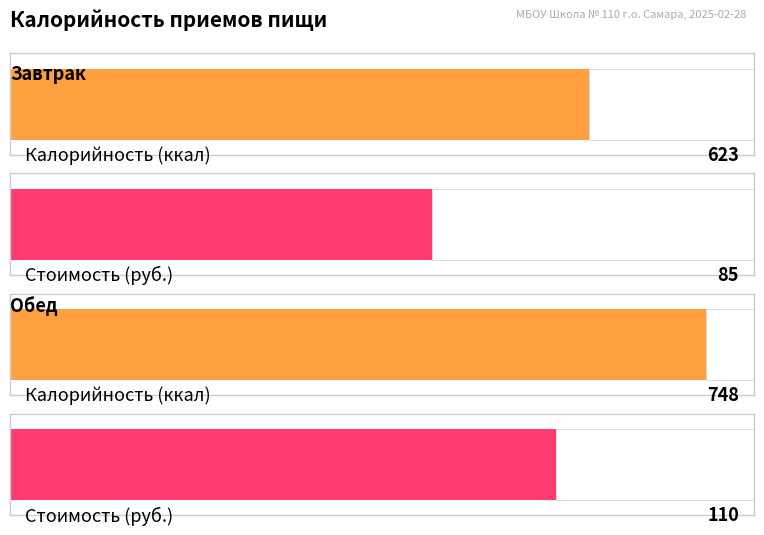

What is the greatest value displayed?

748